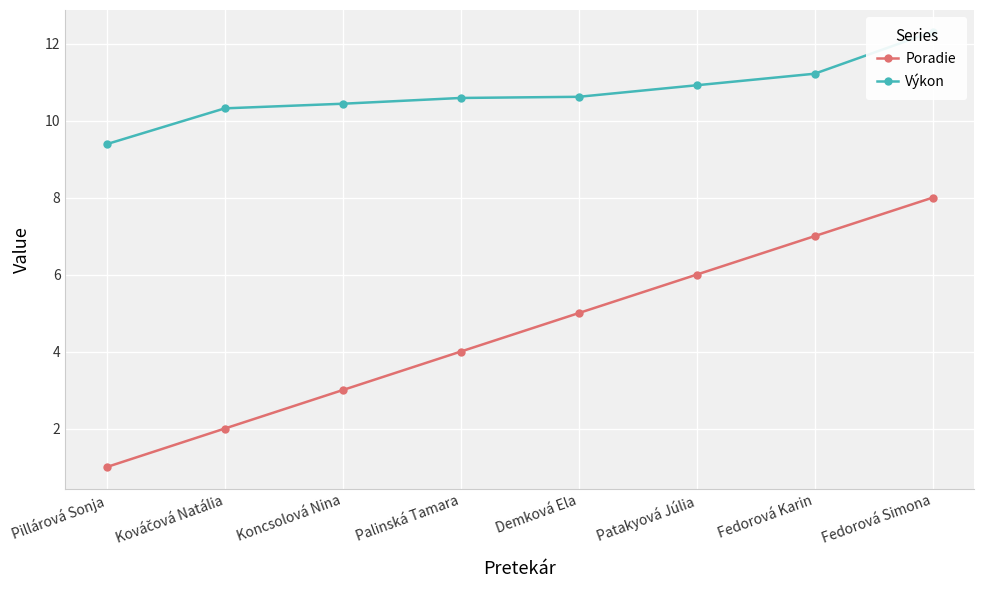

What is the difference between the maximum and second lowest values in the Výkon series?

2.0